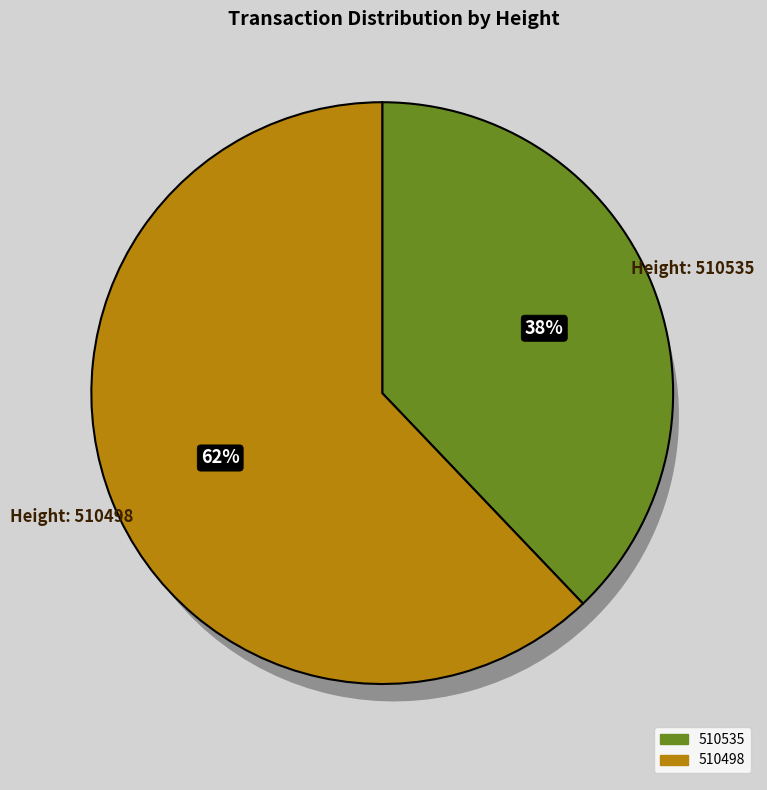

Does any single category account for the majority?

Yes